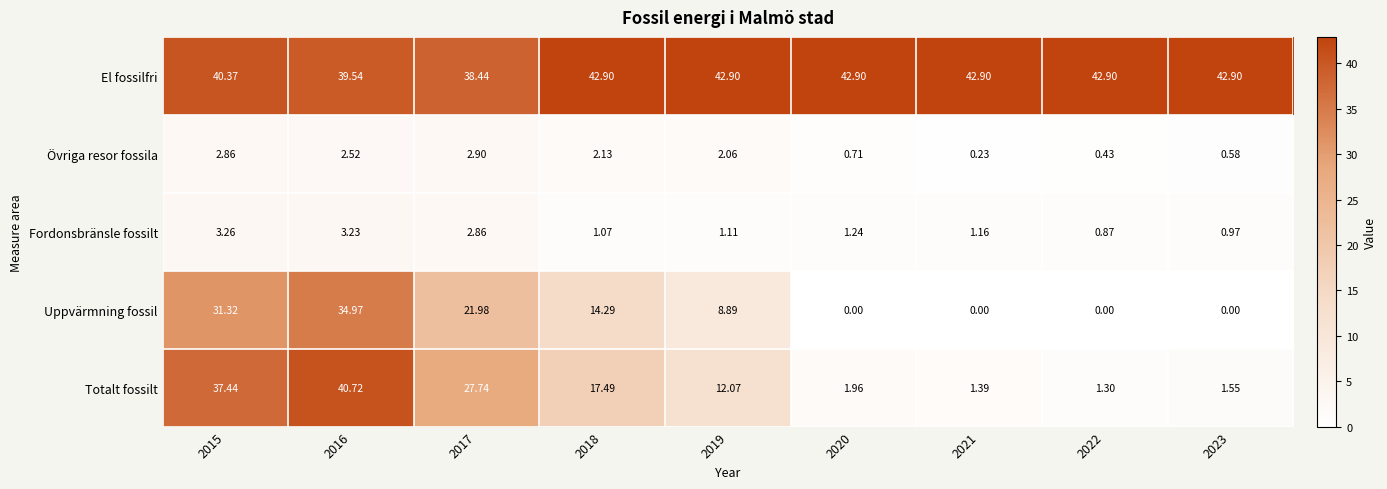

Is the value of Uppvärmning fossil at 2015 greater than the value of Totalt fossilt at 2019?

Yes